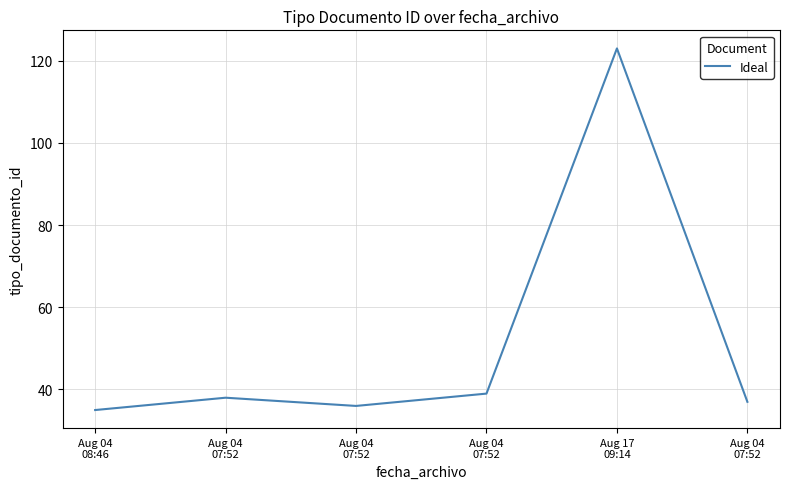

Rank the categories by value from highest to lowest.

Aug 17
09:14, Aug 04
07:52, Aug 04
07:52, Aug 04
07:52, Aug 04
07:52, Aug 04
08:46